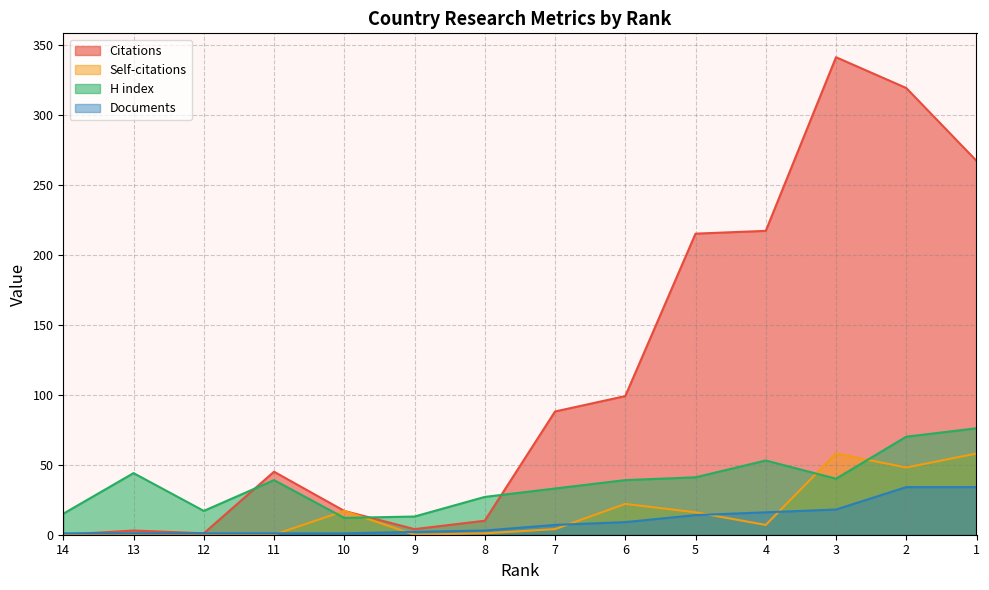

Between 12 and 11, which series saw the biggest shift?

Citations